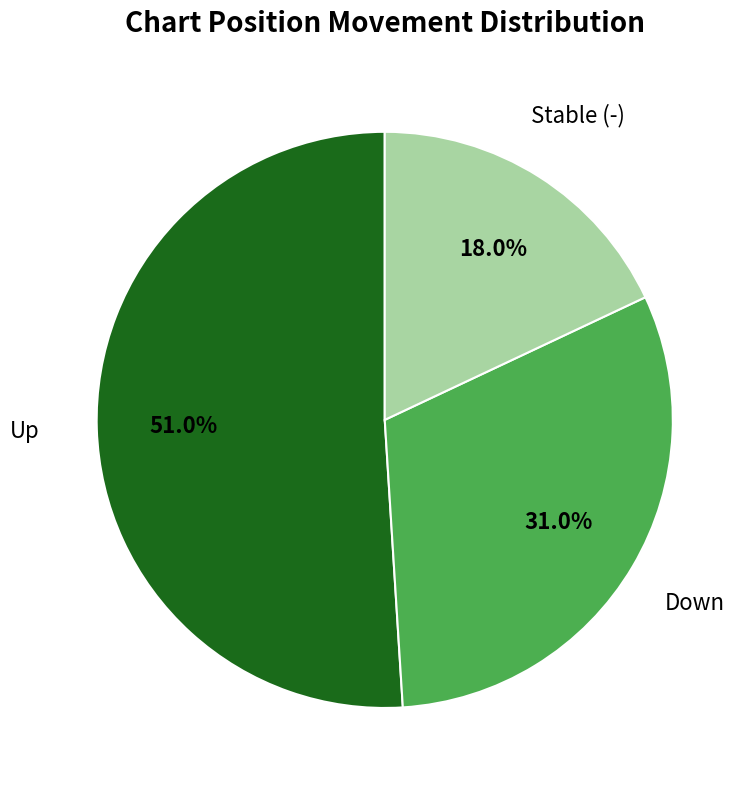

Does any single category account for the majority?

Yes